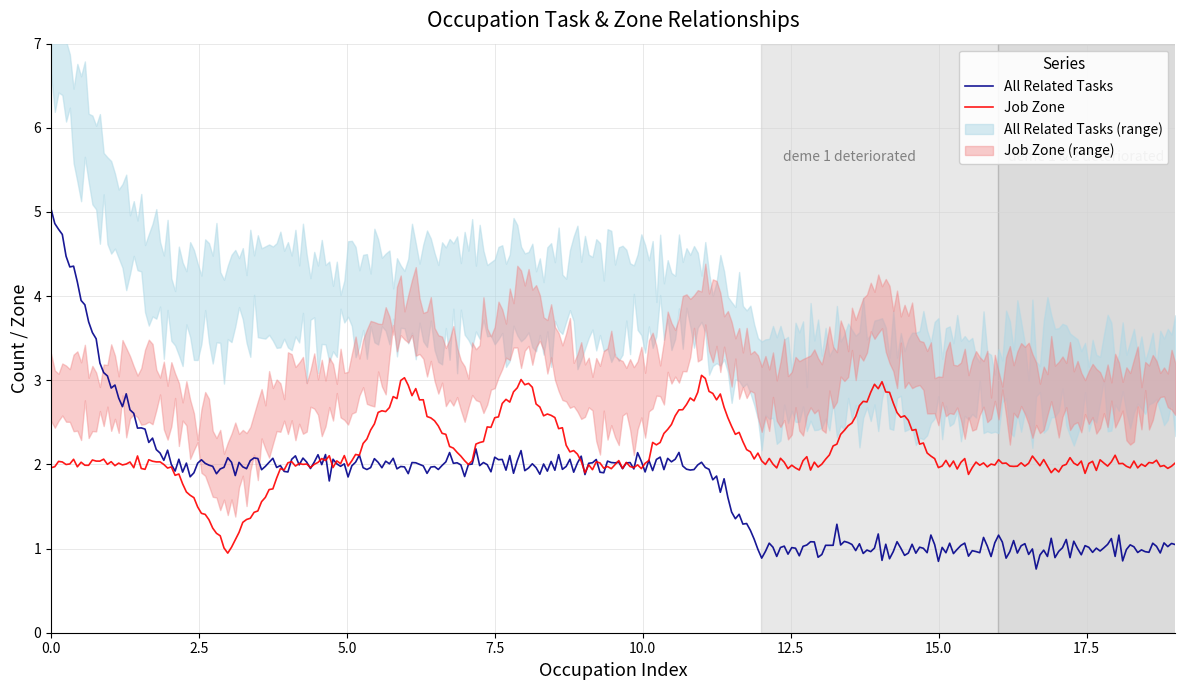

What is the highest value of the Job Zone series?

3.1